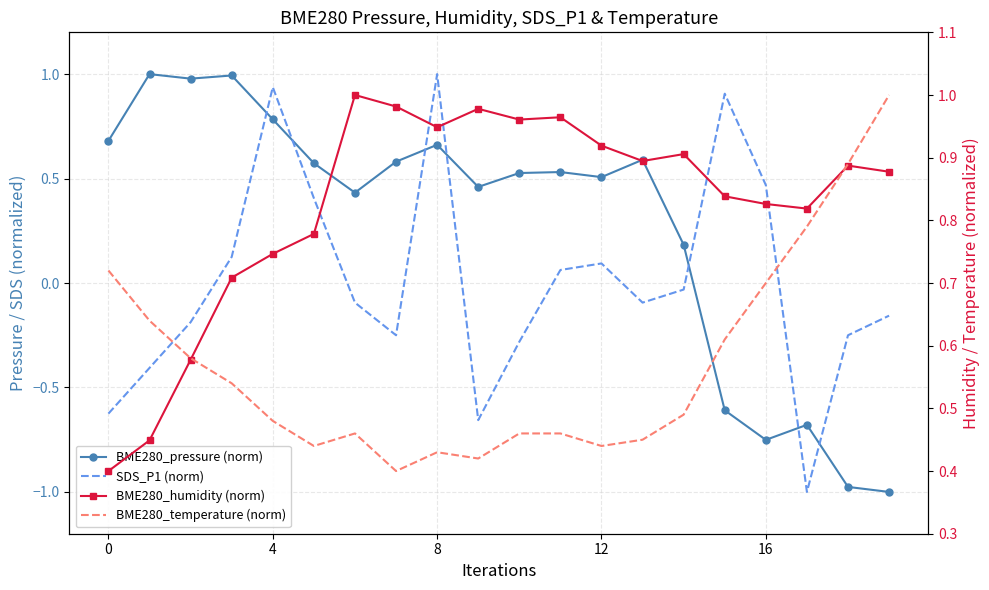

Is it true that BME280_pressure (norm) equals 0.8 at 9?

False